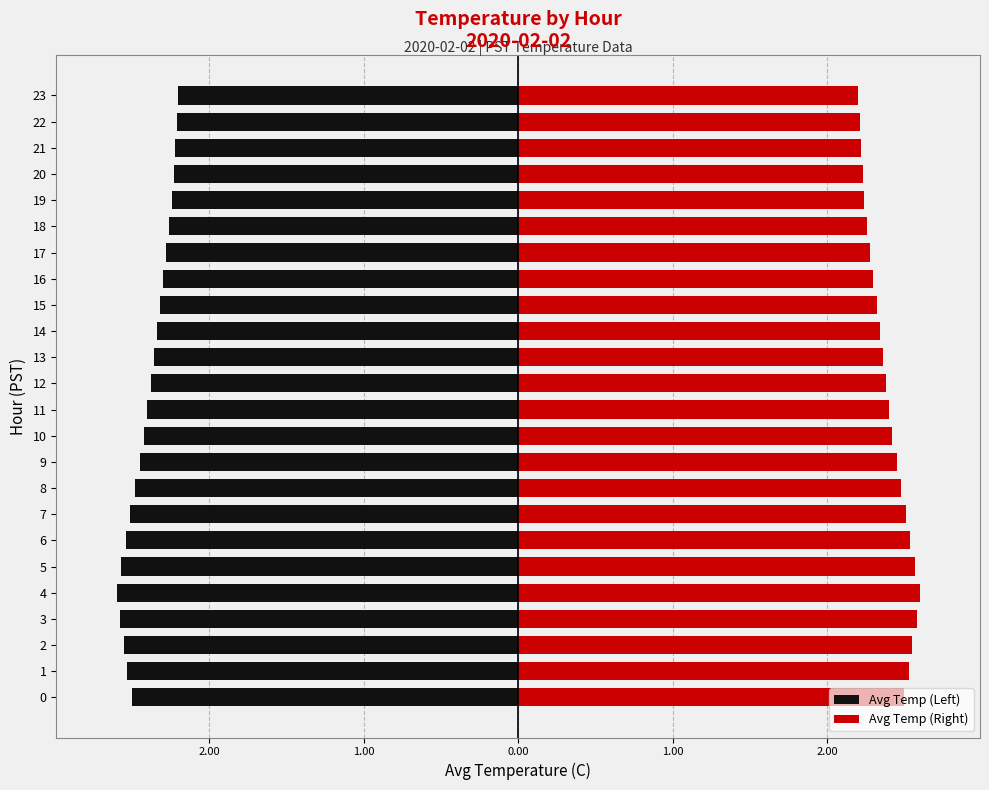

What is the value of the Avg Temp (Left) bar at the 8th from the left?

-2.5